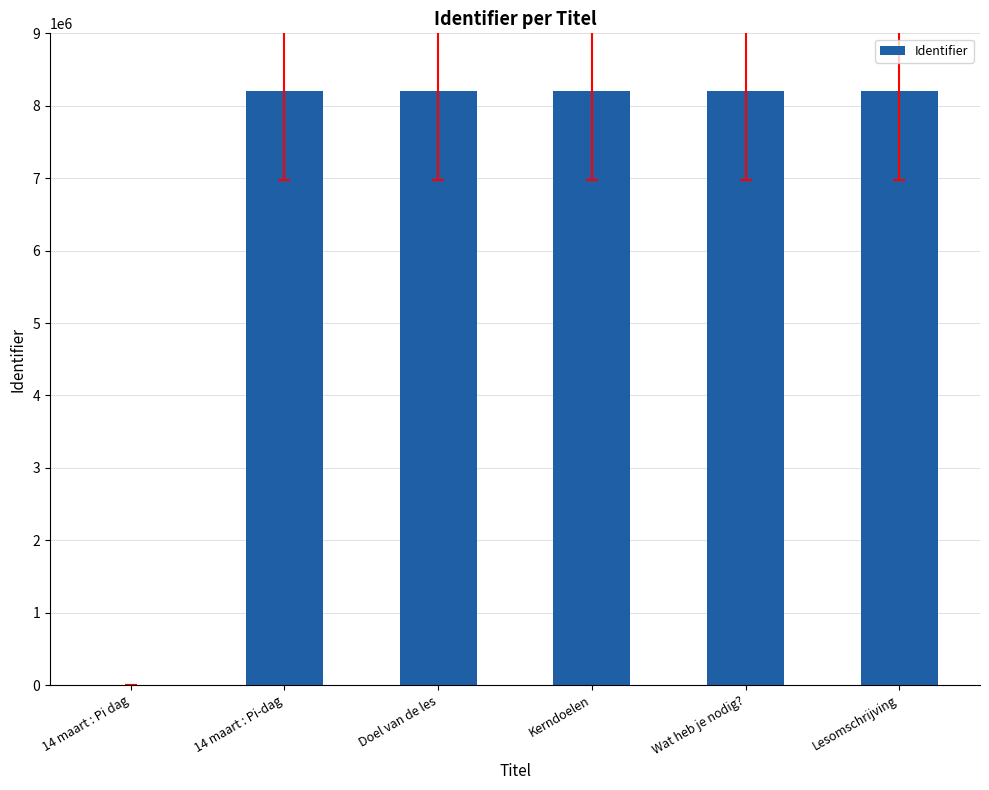

Is it true that the value at Doel van de les is 4744449?

False